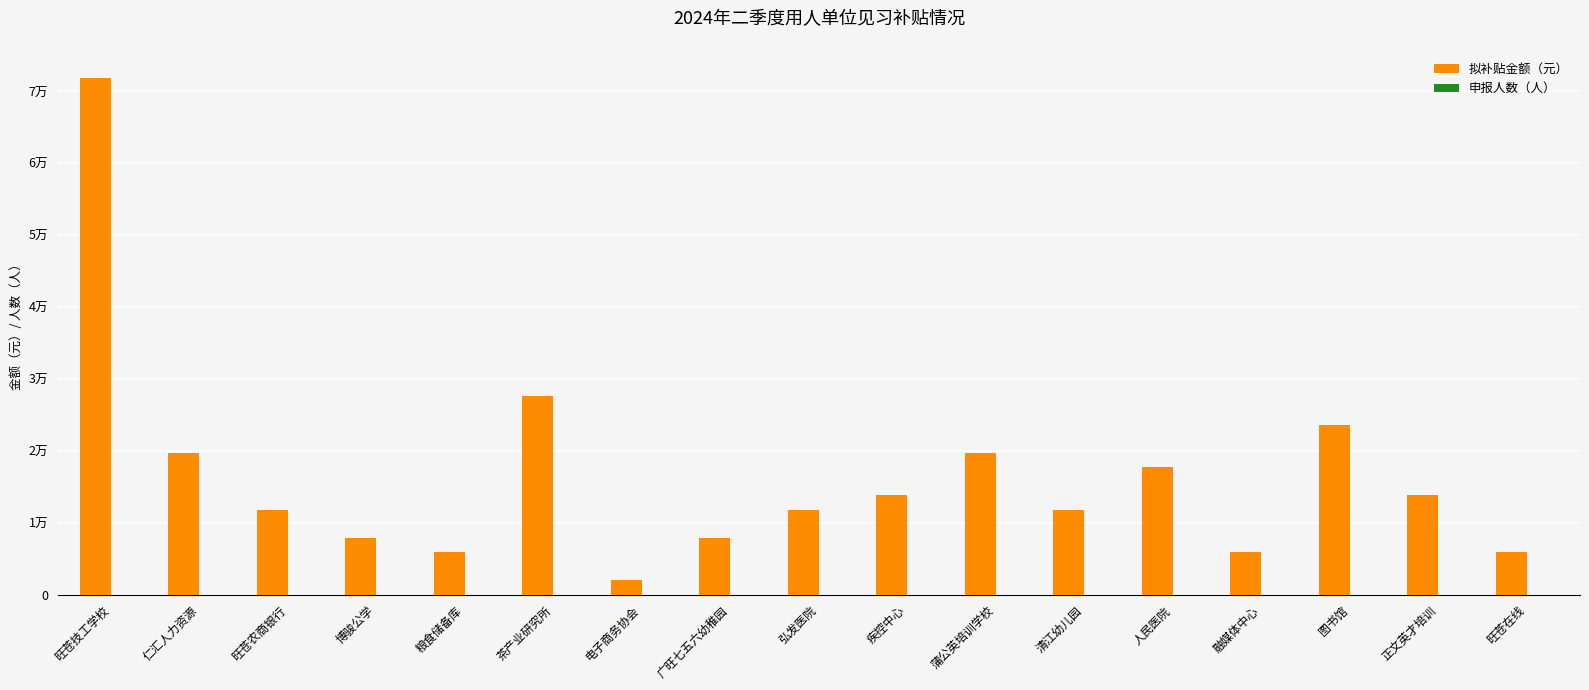

Are the bars grouped side by side (vs. stacked)?

Yes